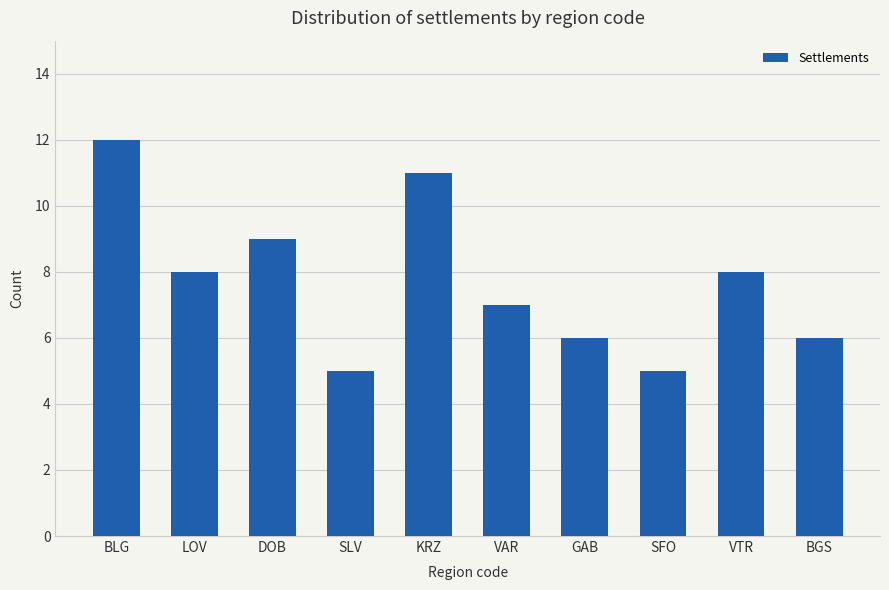

What value does the data have at VAR?

7